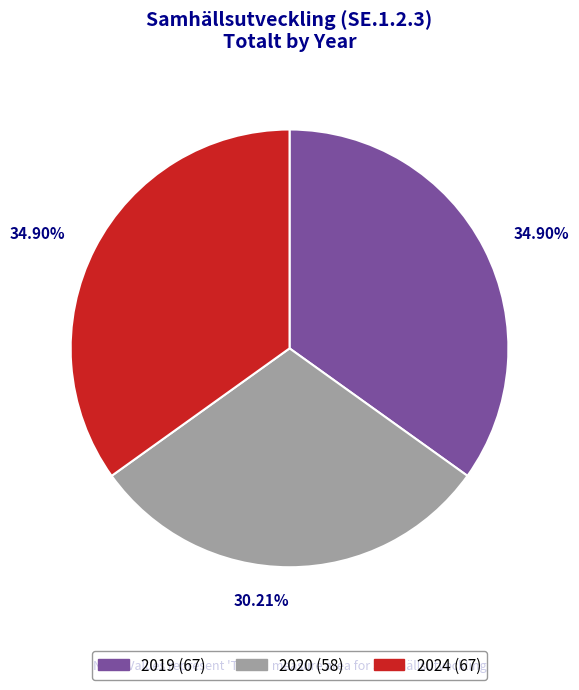

To the nearest percent, what is the combined percentage of 2020 and 2019?

65%